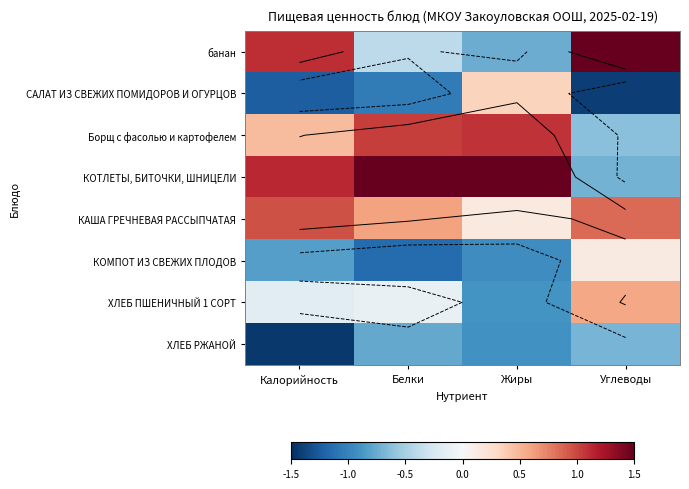

Which series has the largest total across all categories?

КОТЛЕТЫ, БИТОЧКИ, ШНИЦЕЛИ